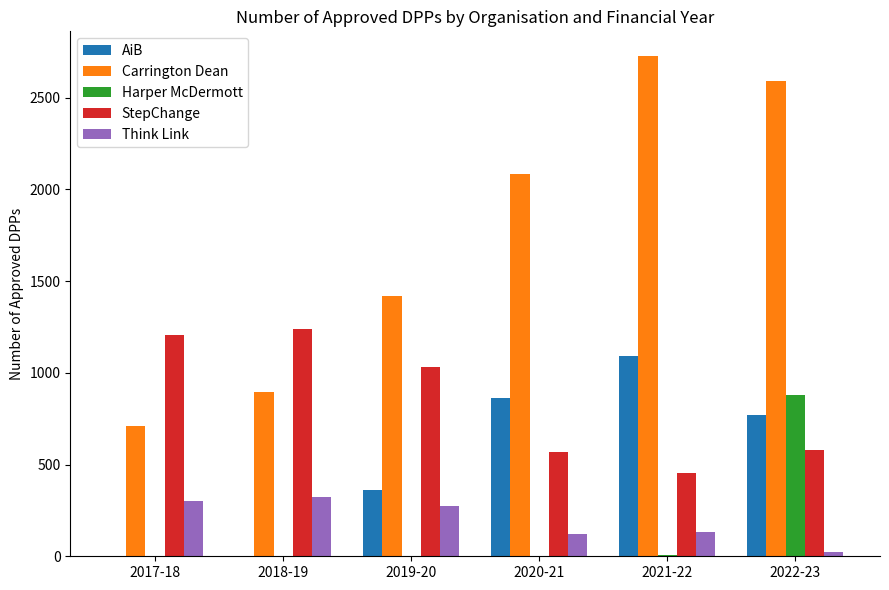

Is the value of AiB at 2020-21 greater than the value of Carrington Dean at 2020-21?

No